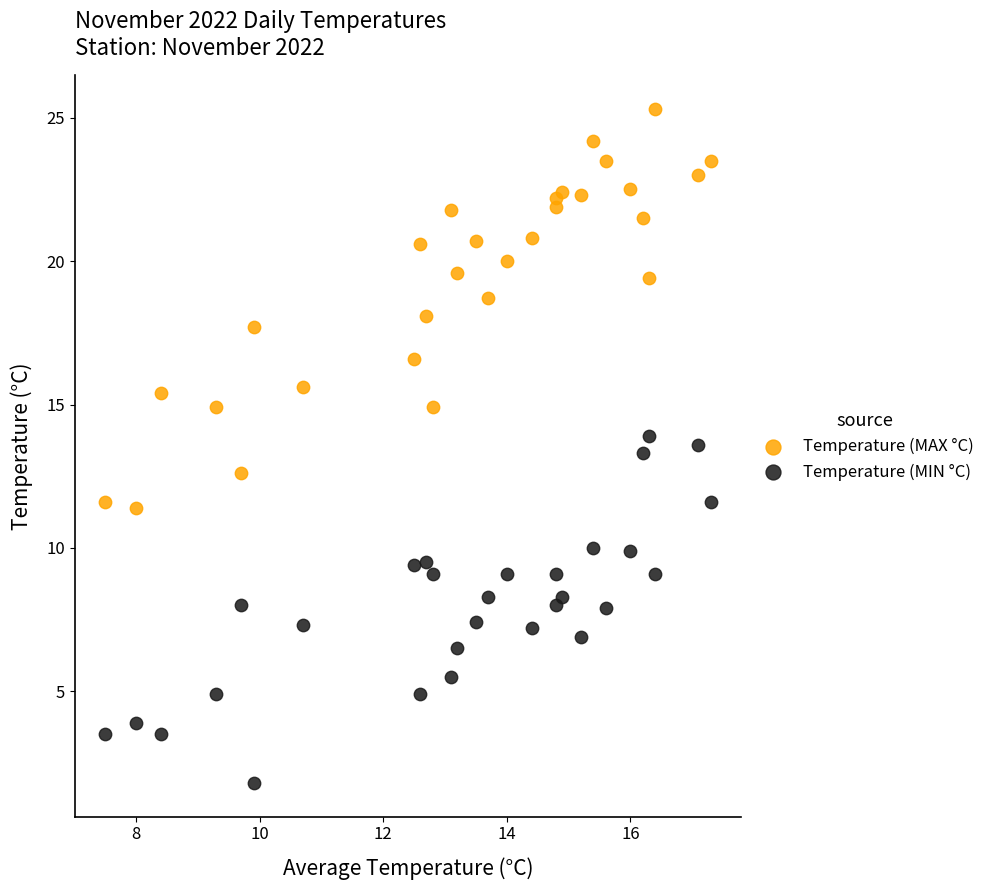

Which series contains the lowest Y value?

Temperature (MIN °C)